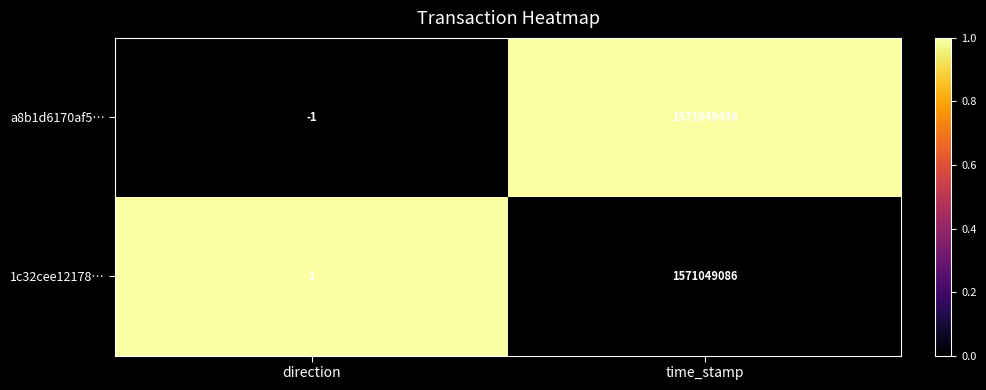

Between direction and time_stamp, which series saw the biggest shift?

a8b1d6170af5…